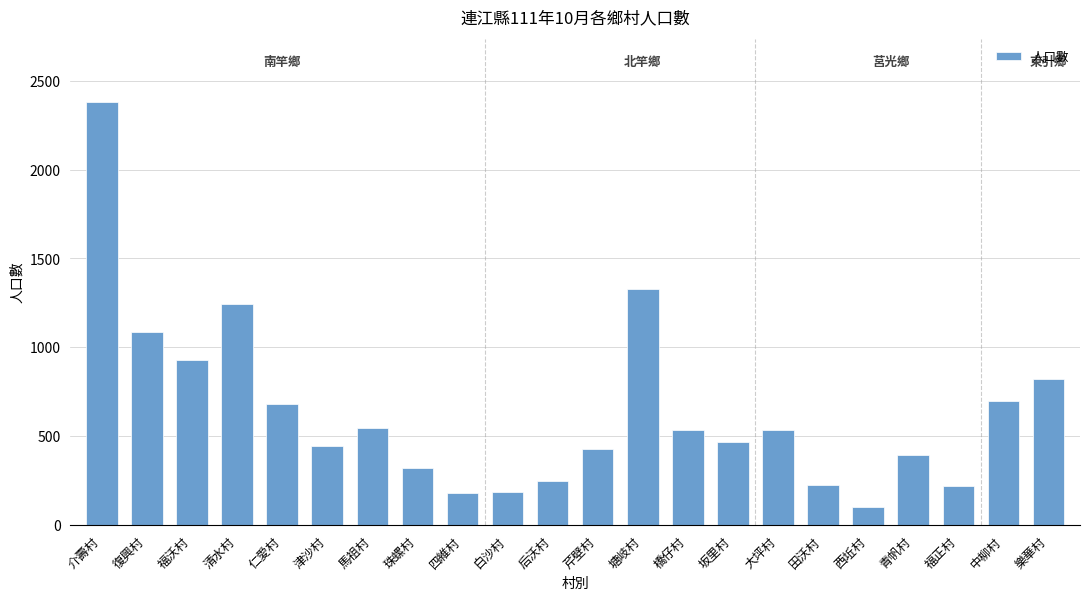

What is the maximum value shown in the chart?

2378